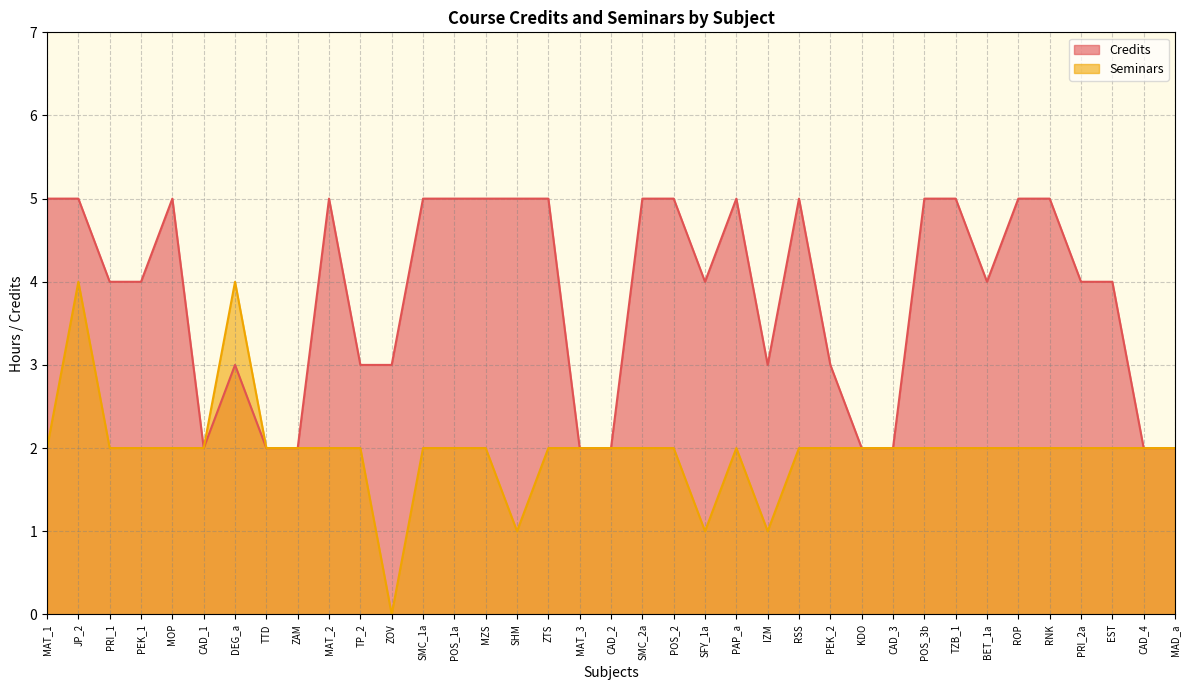

What is the maximum value shown in the chart?

5